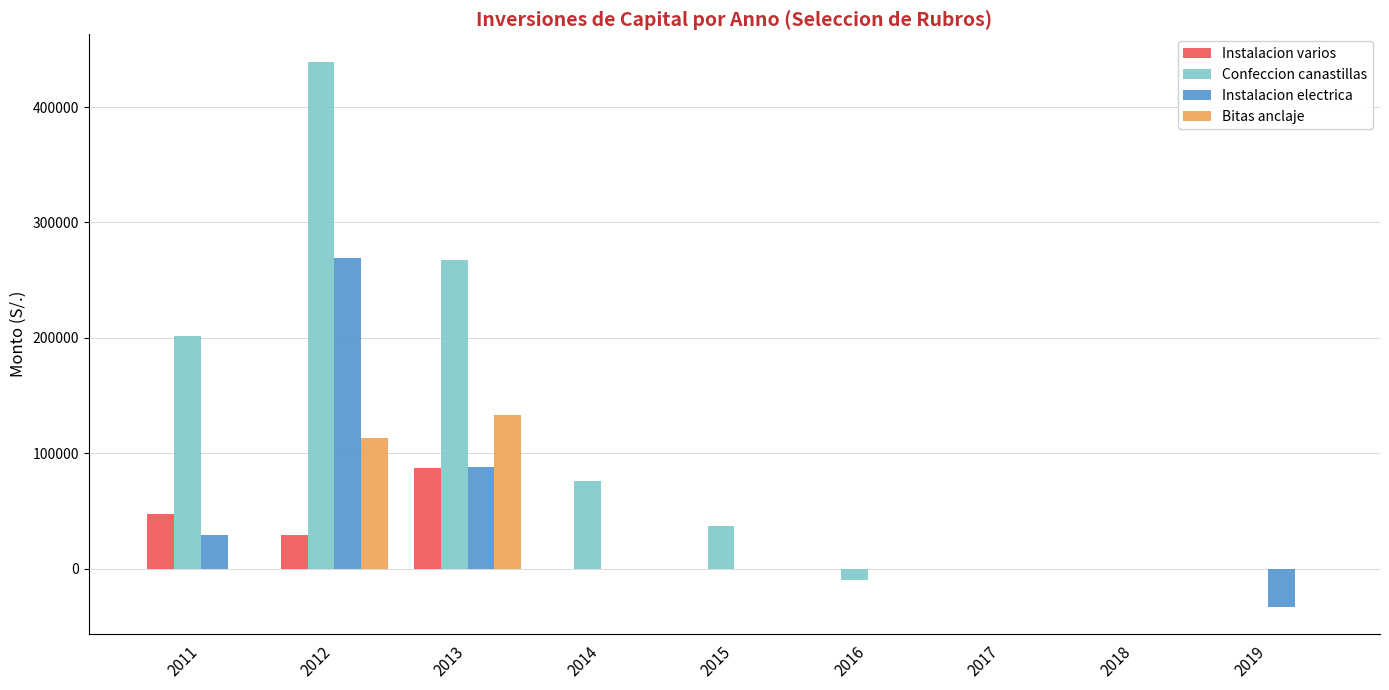

What is the average value of the Bitas anclaje series?

27369.3